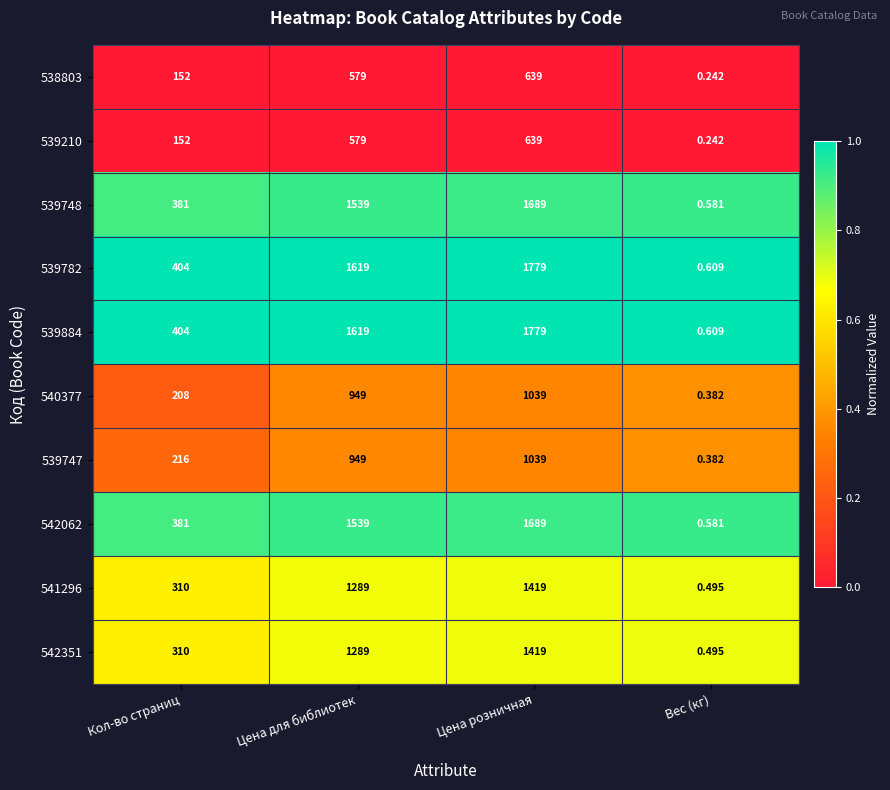

At which label does 542351 reach its peak?

Цена розничная